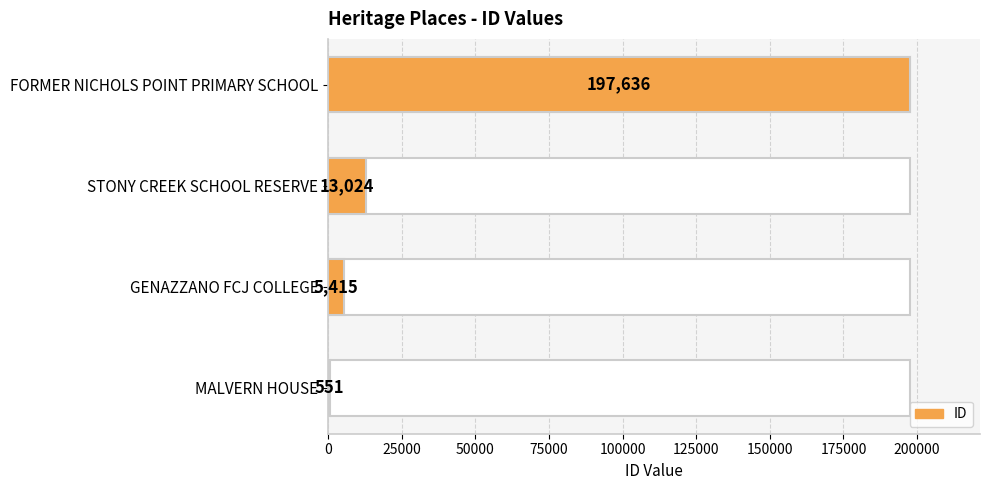

How many bars are there in total?

4